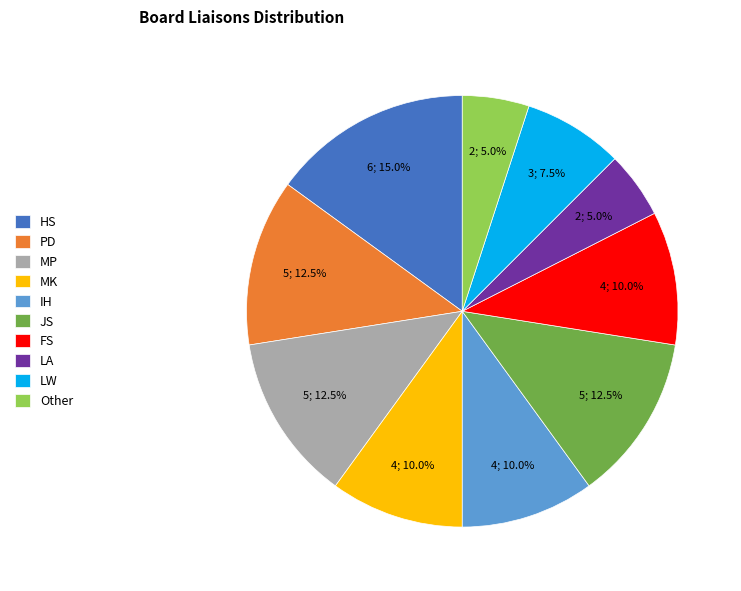

How many segments does this pie chart have?

10